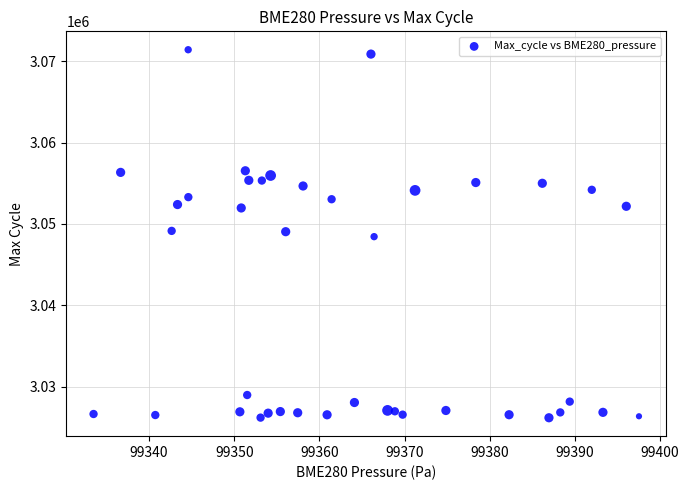

What is the range of Y values (max minus min)?

45270